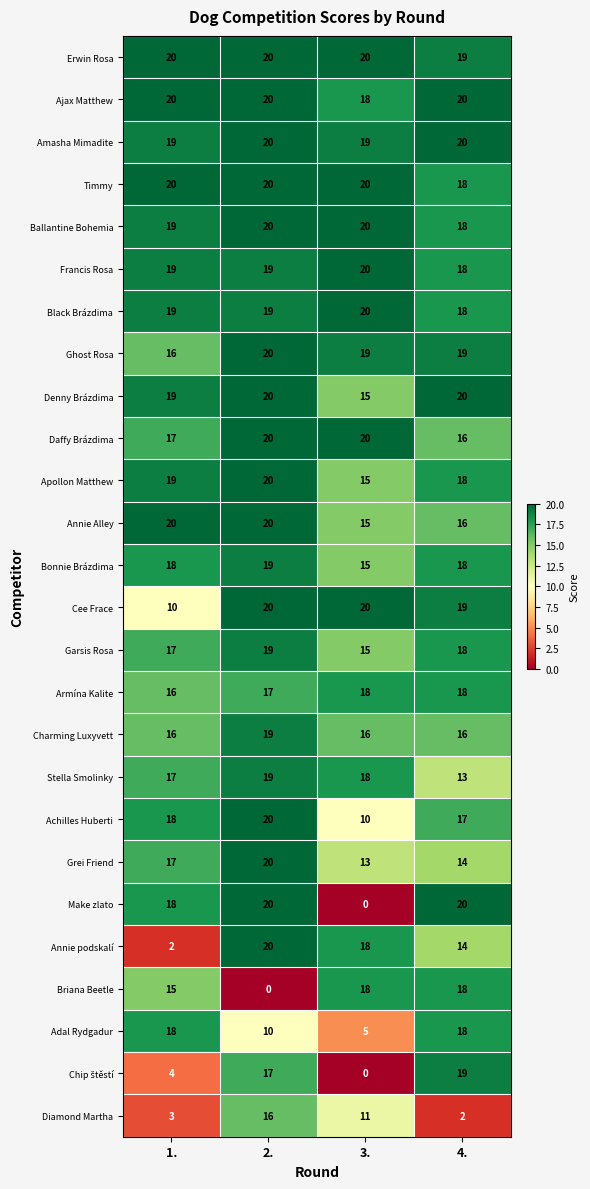

At how many categories does at least one series exceed 12?

4